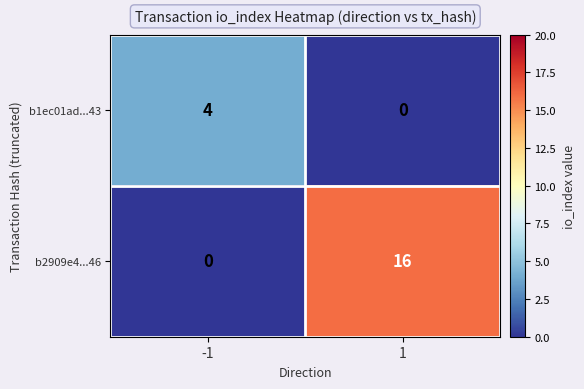

The value of b1ec01ad...43 at 1 is 0. True or false?

True